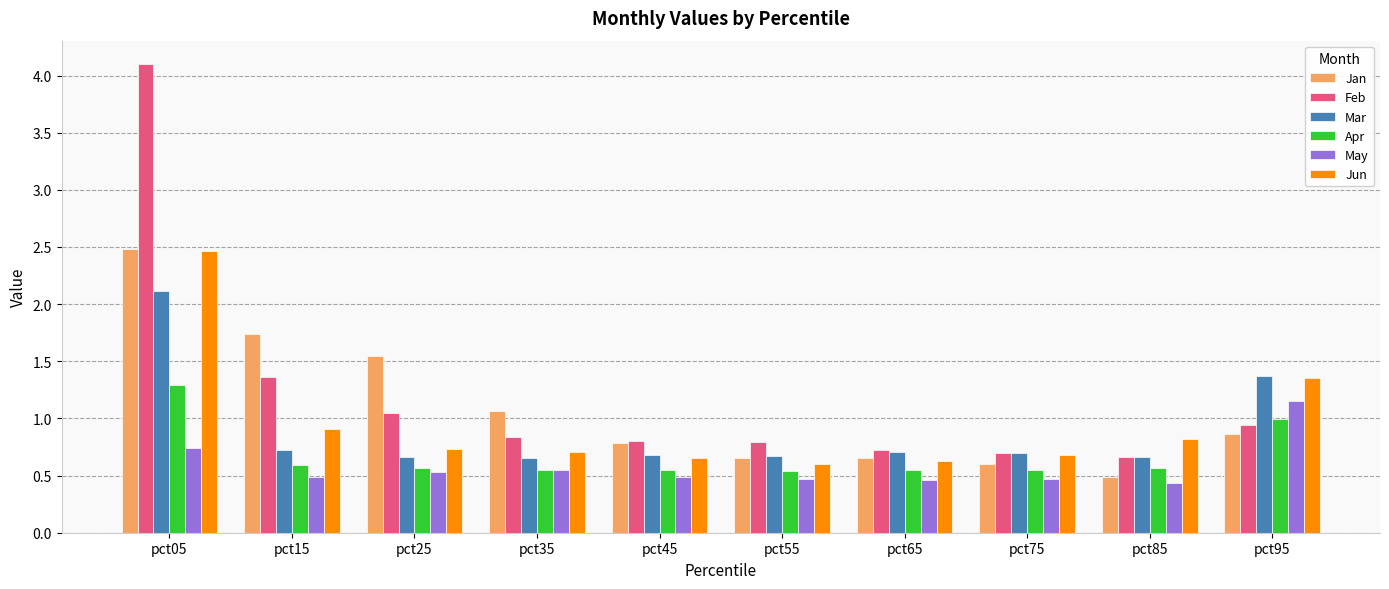

What is the difference between the maximum and minimum values in the Feb series?

3.4